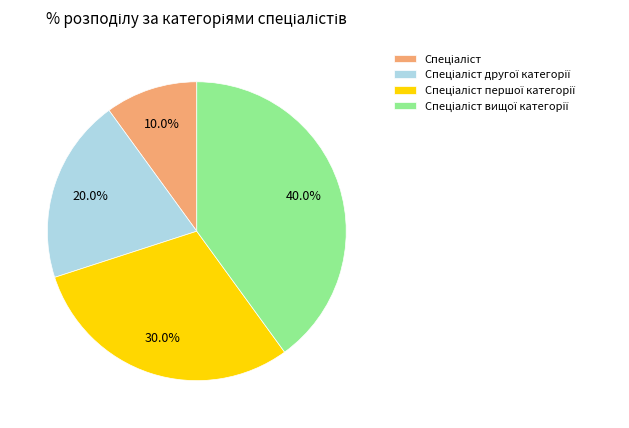

Is there any slice that represents more than half of the pie?

No